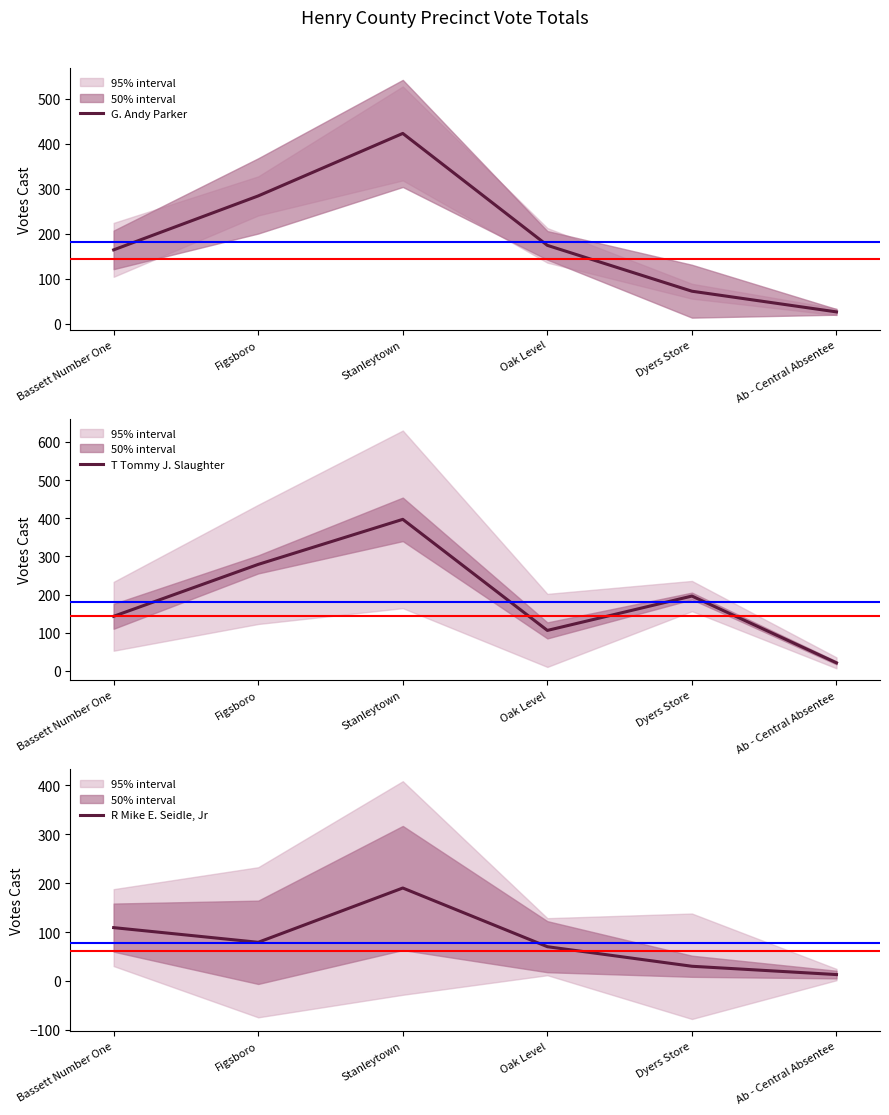

How many lines are shown in the chart?

3